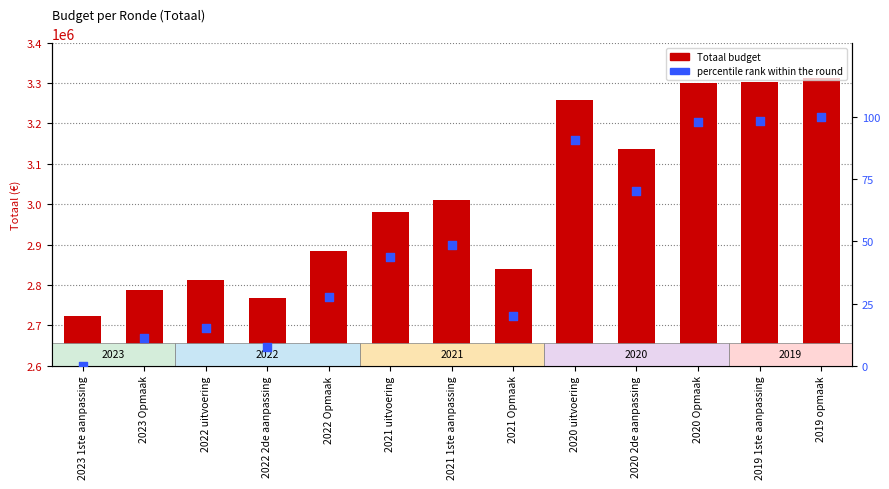

What are all the series names shown in the legend?

Totaal budget, percentile rank within the round